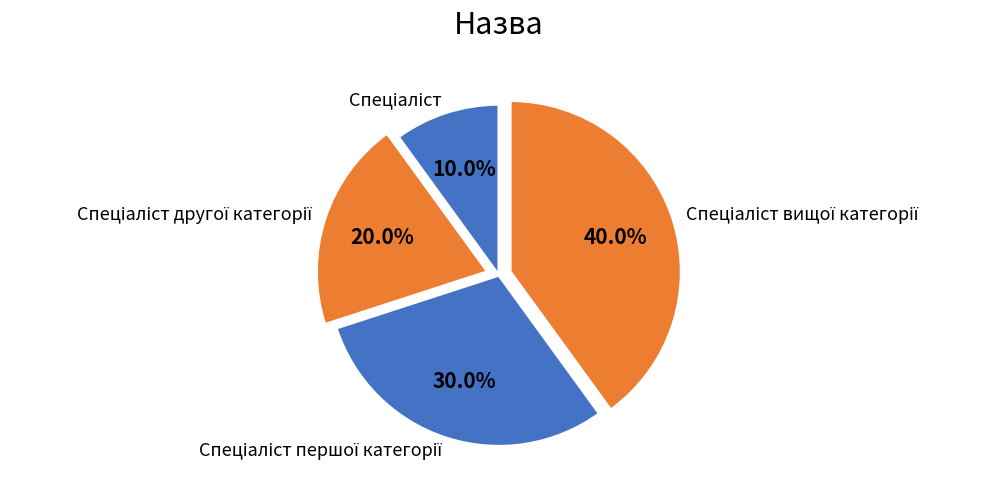

Does any single category account for the majority?

No